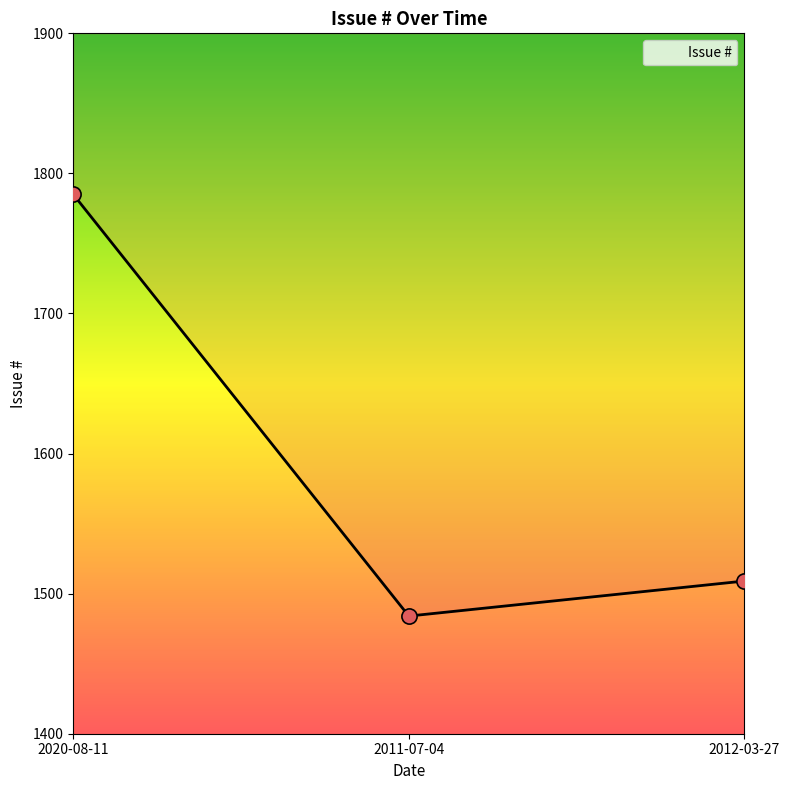

Which has a higher value, 2020-08-11 or 2012-03-27?

2020-08-11